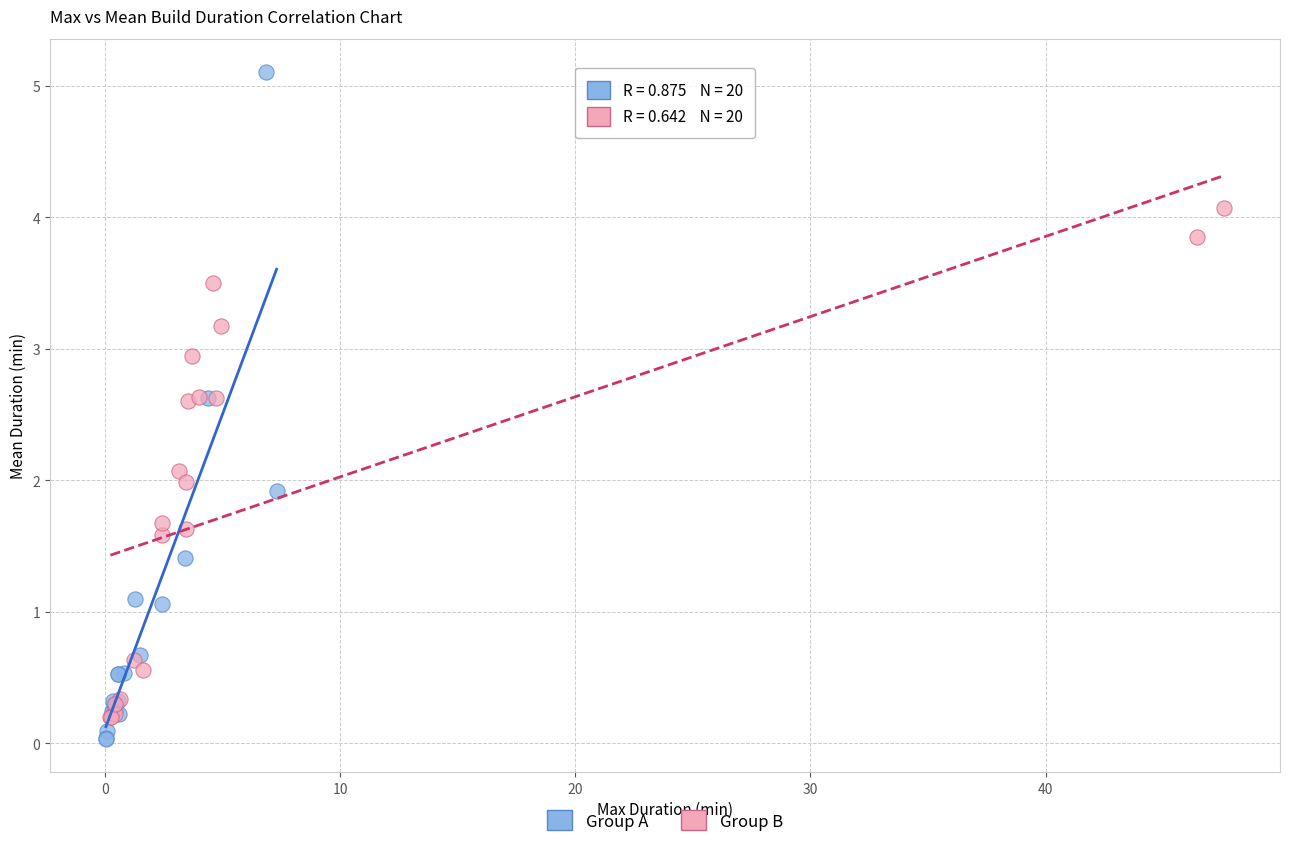

Which series reaches the maximum Y coordinate?

Group A